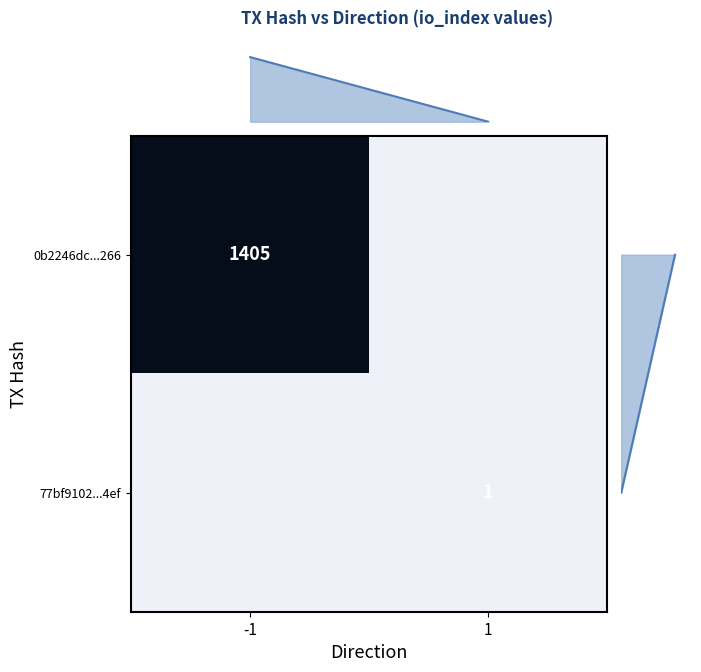

At which category is the sum across all series the highest?

-1